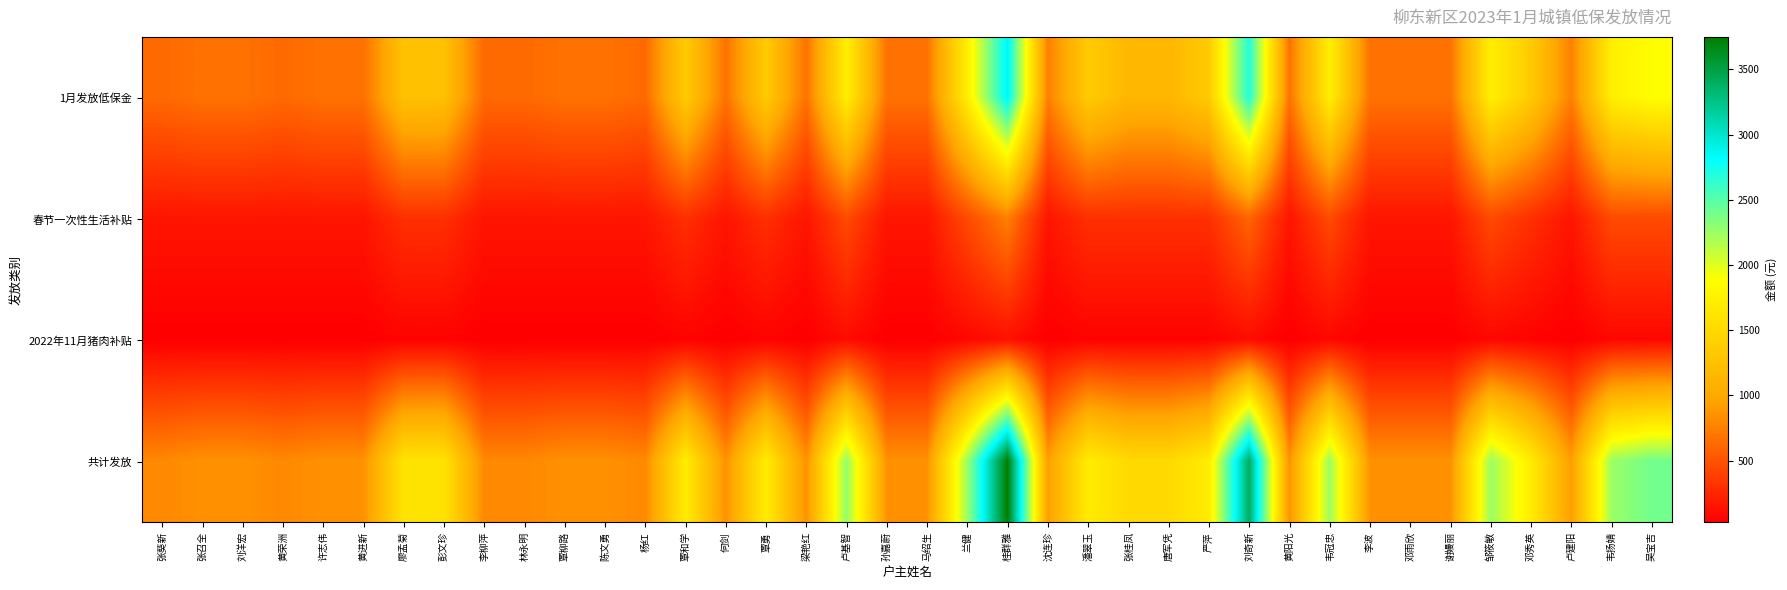

Which series has the largest total across all categories?

共计发放